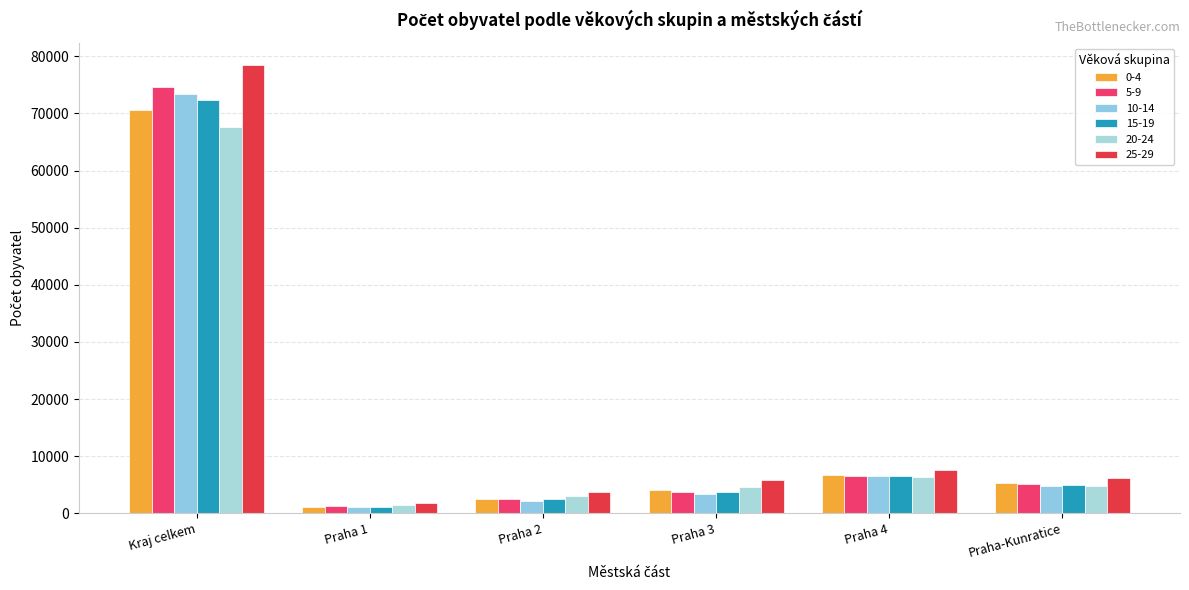

What is the average value of the 25-29 series?

17267